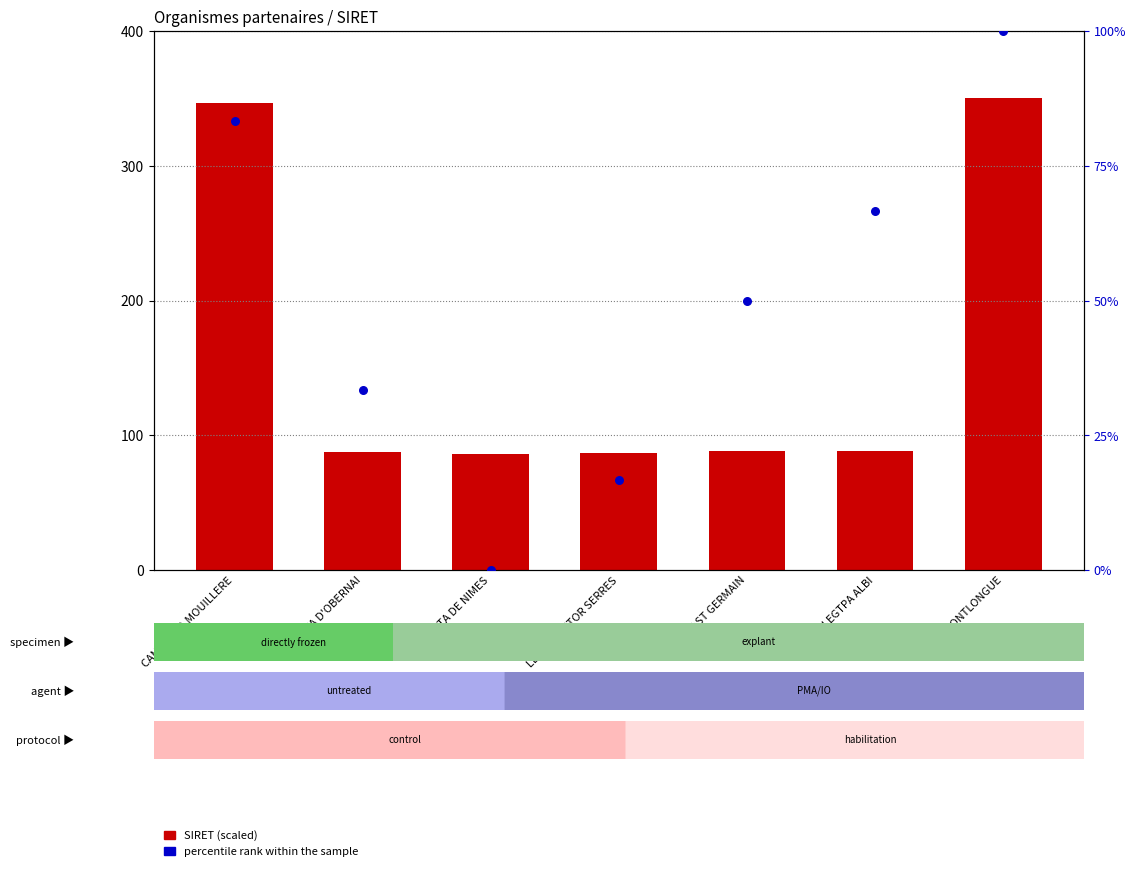

Which series reaches the minimum Y coordinate?

percentile rank within sample